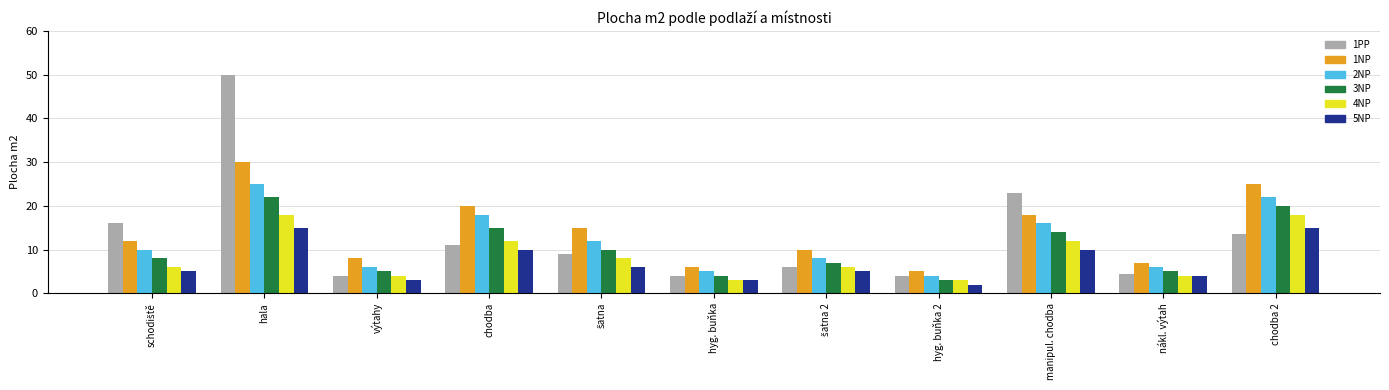

At which category does the chart reach its peak across all series?

hala